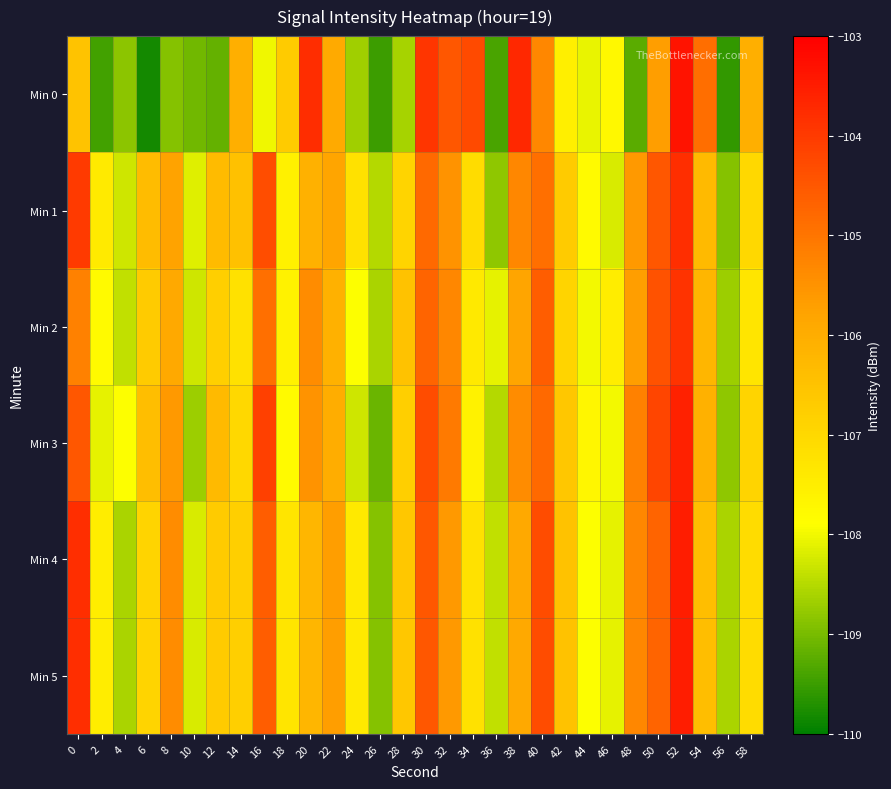

Reading left to right, transcribe all the data shown in this chart.

Min 0: 0=-106.5	2=-109.4	4=-108.8	6=-109.8	8=-108.9	10=-109.1	12=-109.2	14=-106.1	16=-108.0	18=-106.7	20=-103.8	22=-105.9	24=-108.7	26=-109.5	28=-108.6	30=-103.9	32=-104.5	34=-104.3	36=-109.4	38=-103.7	40=-105.3	42=-107.5	44=-108.1	46=-107.7	48=-109.2	50=-105.7	52=-103.3	54=-104.9	56=-109.6	58=-106.0
Min 1: 0=-104.0	2=-107.4	4=-108.3	6=-106.4	8=-105.8	10=-108.1	12=-106.3	14=-106.5	16=-104.3	18=-107.6	20=-106.1	22=-105.8	24=-107.2	26=-108.5	28=-106.9	30=-104.8	32=-105.5	34=-107.1	36=-108.8	38=-105.3	40=-104.9	42=-106.7	44=-107.8	46=-108.2	48=-105.6	50=-104.5	52=-103.8	54=-106.3	56=-108.9	58=-107.0
Min 2: 0=-105.2	2=-107.8	4=-108.4	6=-106.7	8=-105.9	10=-108.3	12=-106.8	14=-107.2	16=-104.9	18=-107.6	20=-105.4	22=-106.1	24=-107.9	26=-108.6	28=-106.5	30=-104.7	32=-105.3	34=-107.4	36=-108.1	38=-105.8	40=-104.6	42=-106.9	44=-108.0	46=-107.5	48=-105.7	50=-104.4	52=-103.9	54=-106.2	56=-108.7	58=-107.3
Min 3: 0=-104.5	2=-108.1	4=-107.9	6=-106.4	8=-105.6	10=-108.7	12=-106.3	14=-107.0	16=-104.1	18=-107.8	20=-105.5	22=-106.0	24=-108.3	26=-109.1	28=-106.8	30=-104.3	32=-105.1	34=-107.6	36=-108.5	38=-105.4	40=-104.8	42=-106.6	44=-107.7	46=-108.0	48=-105.2	50=-104.2	52=-103.6	54=-106.1	56=-108.8	58=-106.9
Min 4: 0=-103.8	2=-107.5	4=-108.6	6=-106.9	8=-105.4	10=-108.2	12=-106.7	14=-106.8	16=-104.6	18=-107.3	20=-106.2	22=-105.7	24=-107.4	26=-108.9	28=-106.6	30=-104.5	32=-105.6	34=-107.2	36=-108.4	38=-105.9	40=-104.3	42=-106.5	44=-107.9	46=-108.1	48=-105.3	50=-104.7	52=-103.5	54=-106.4	56=-108.6	58=-107.1
Min 5: 0=-103.8	2=-107.5	4=-108.6	6=-106.9	8=-105.4	10=-108.2	12=-106.7	14=-106.8	16=-104.6	18=-107.3	20=-106.2	22=-105.7	24=-107.4	26=-108.9	28=-106.6	30=-104.5	32=-105.6	34=-107.2	36=-108.4	38=-105.9	40=-104.3	42=-106.5	44=-107.9	46=-108.1	48=-105.3	50=-104.7	52=-103.5	54=-106.4	56=-108.6	58=-107.1